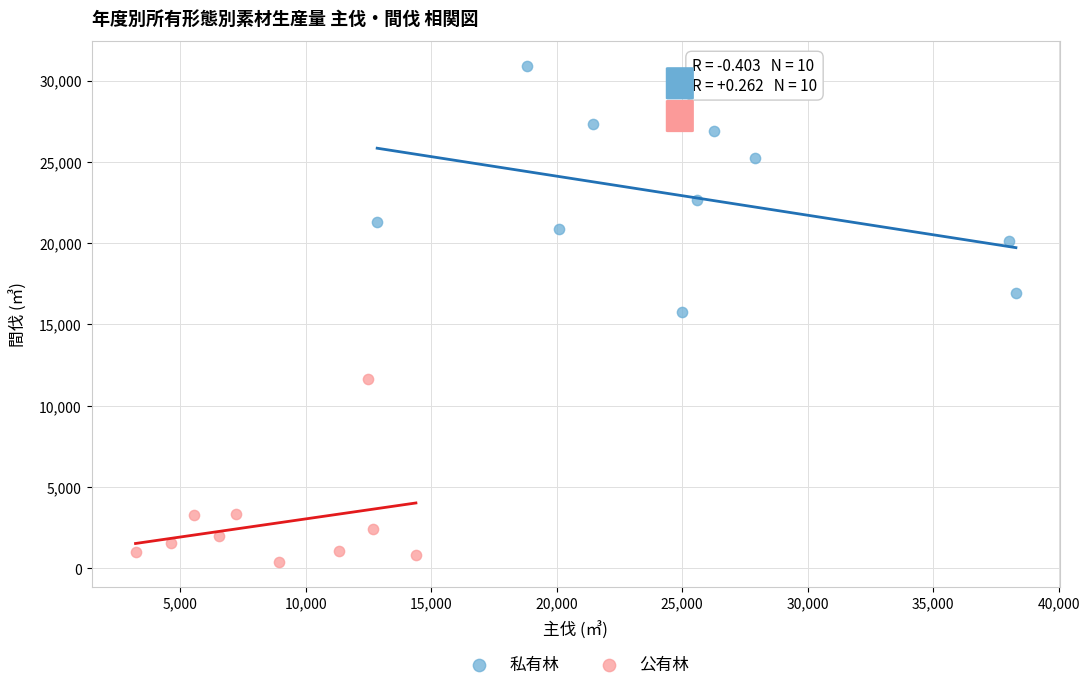

What are all the series names shown in the legend?

私有林, 公有林